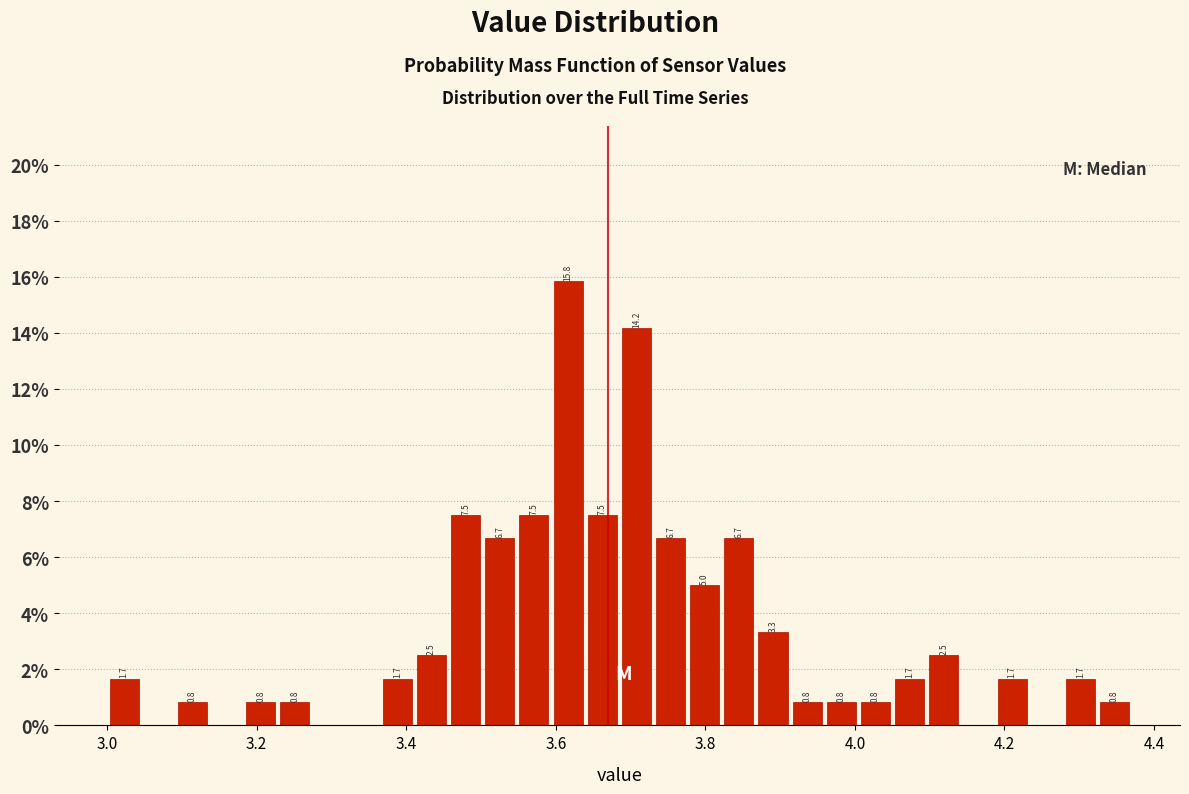

Around what value on the x-axis is the tallest bar? Give the approximate position of its centre, as read against the axis.

3.62